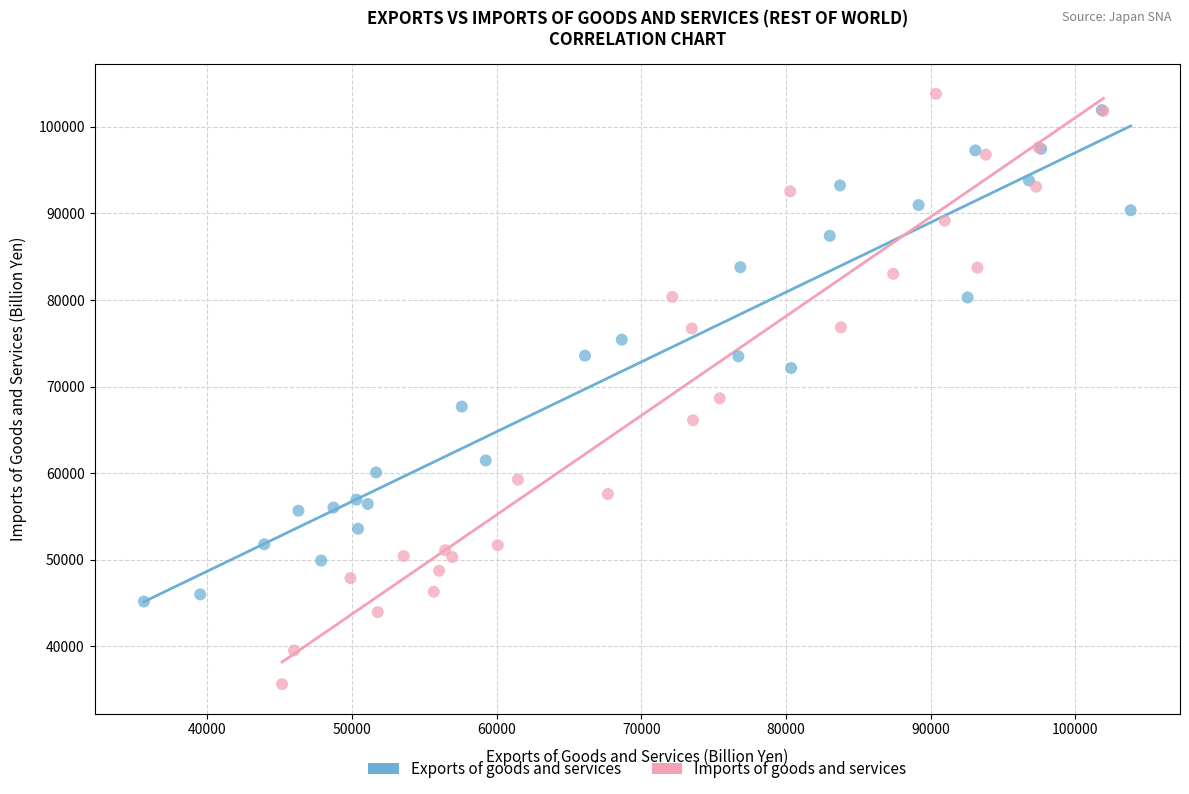

Which series contains the highest Y value?

Imports of goods and services